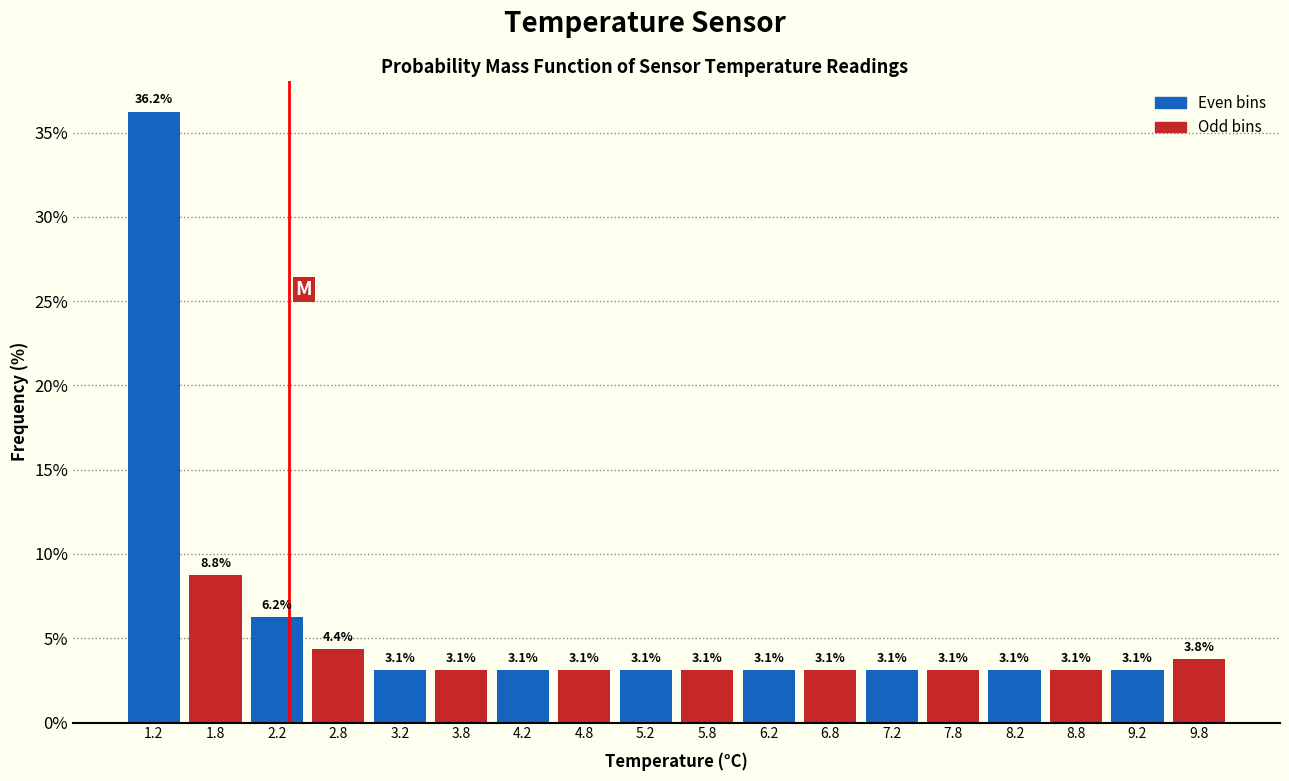

Which range on the x-axis has the tallest bar?

1.0 to 1.5